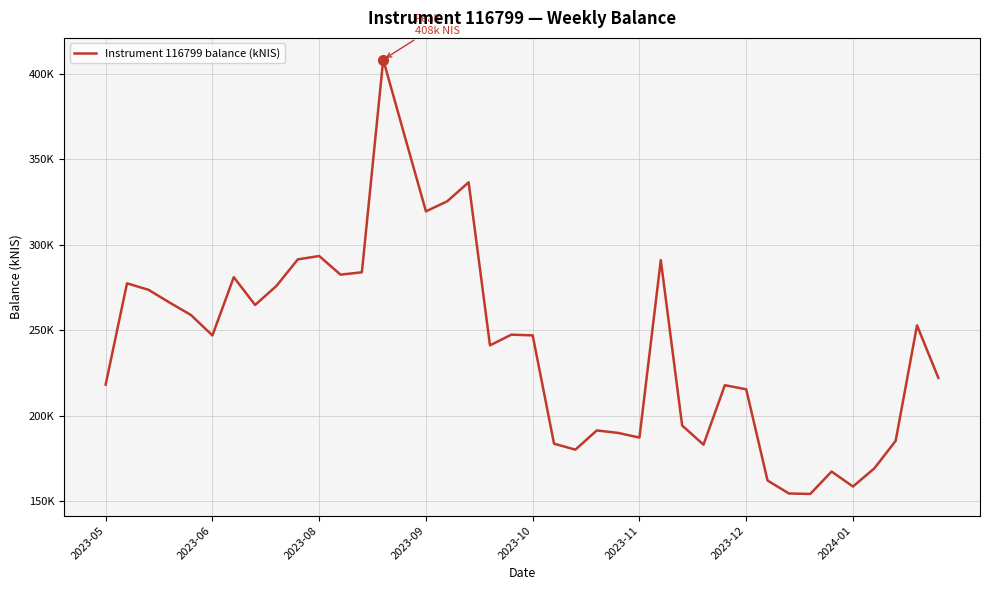

At which category does the data reach its first local valley?

2023-06